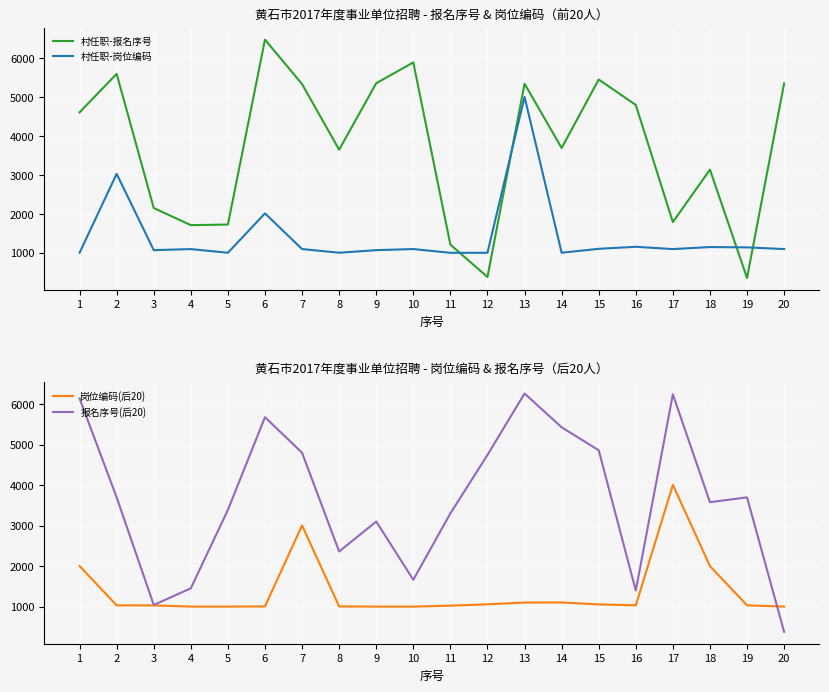

What is the value of the 岗位编码(后20) point at the 16th from the left?

1033